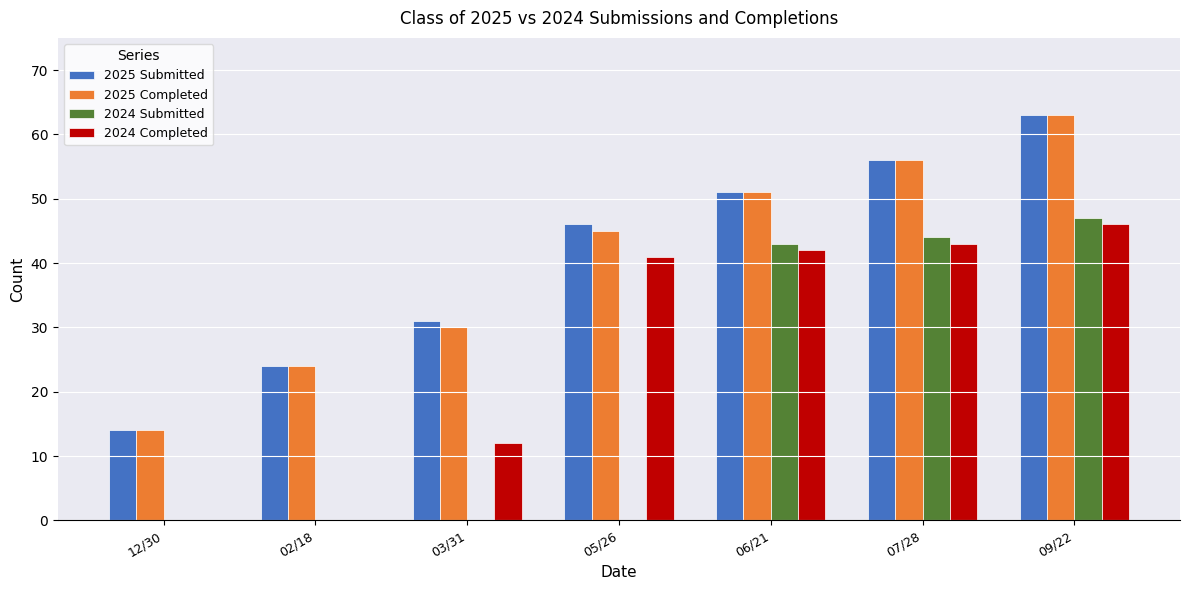

Is the value of 2024 Completed at 09/22 greater than the value of 2025 Completed at 03/31?

Yes